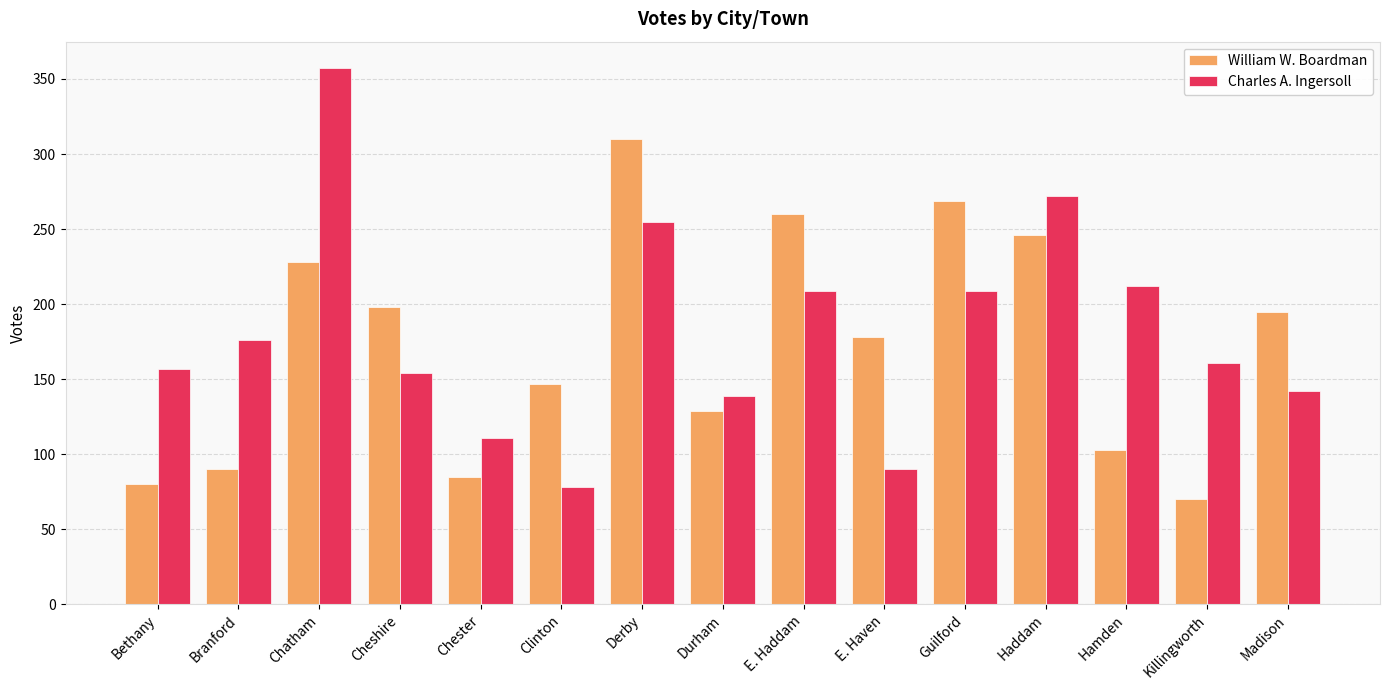

What is the difference between the maximum and second lowest values in the Charles A. Ingersoll series?

267